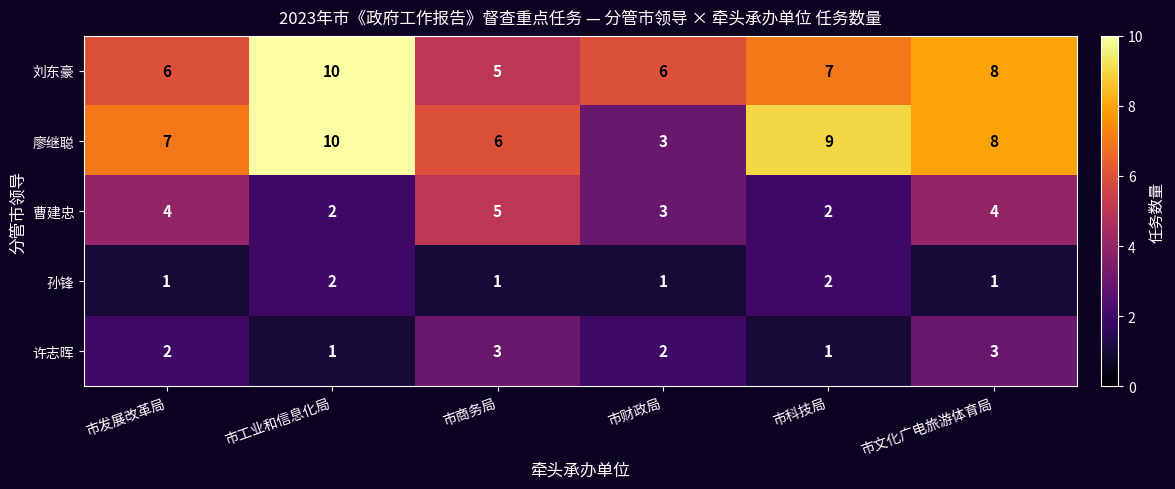

Where is 刘东豪 nearest to the value 7?

市科技局